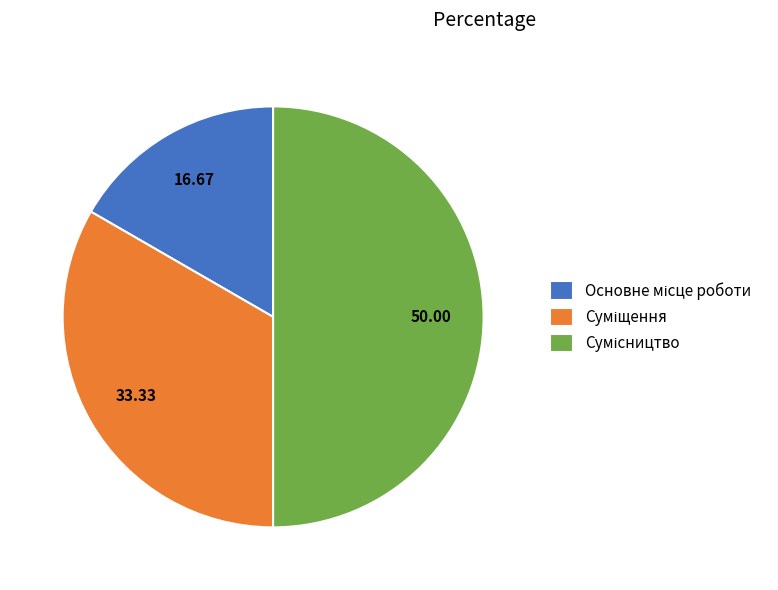

How many slices are in this pie chart?

3